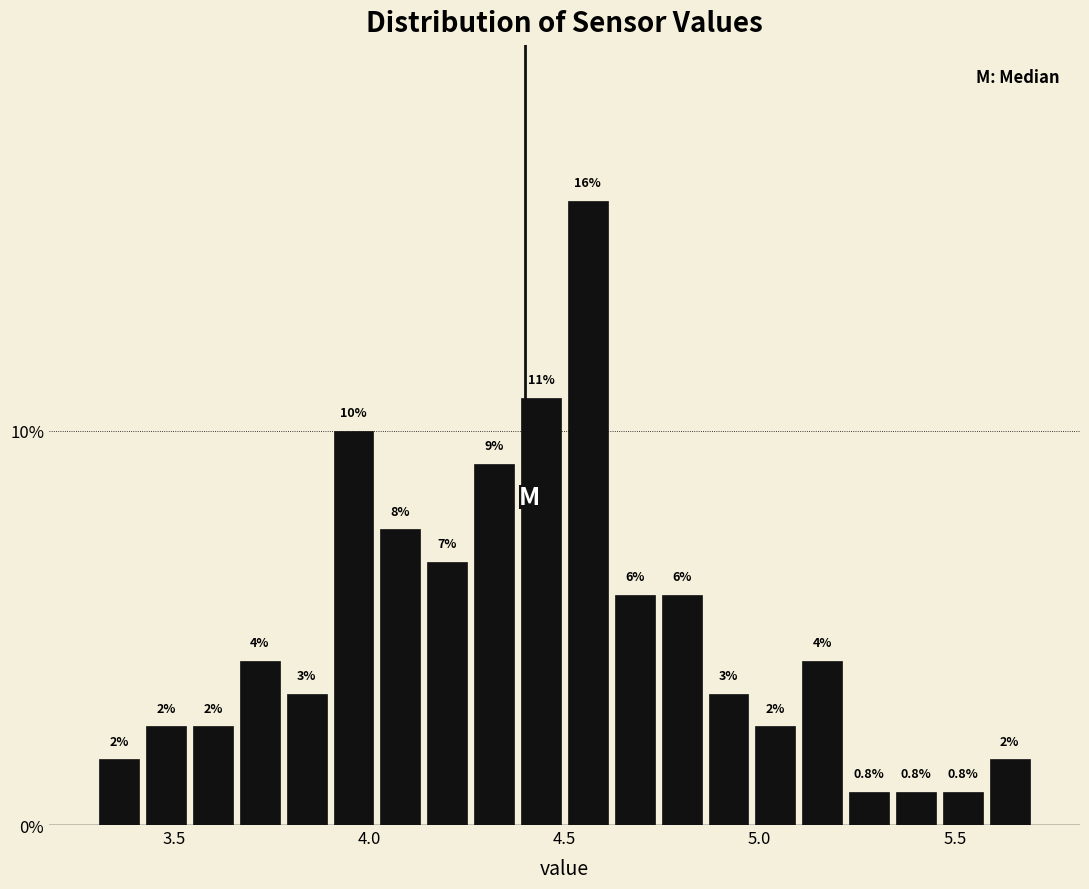

Read against the x-axis, roughly where is the centre of the tallest bar?

4.55